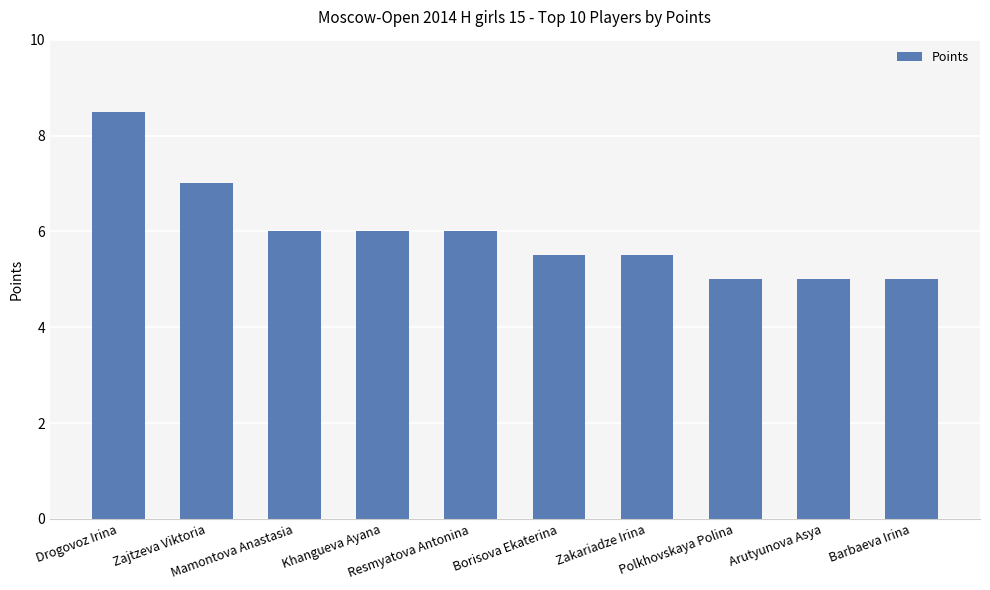

True or false: the data shows 5.5 at Borisova Ekaterina.

True